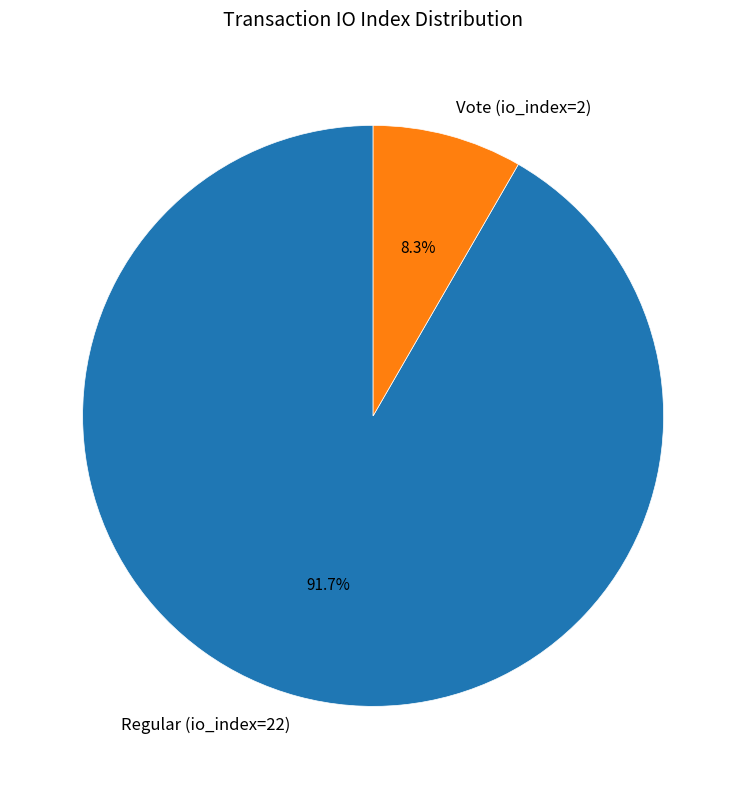

Rank the categories by value from highest to lowest.

Regular (io_index=22), Vote (io_index=2)